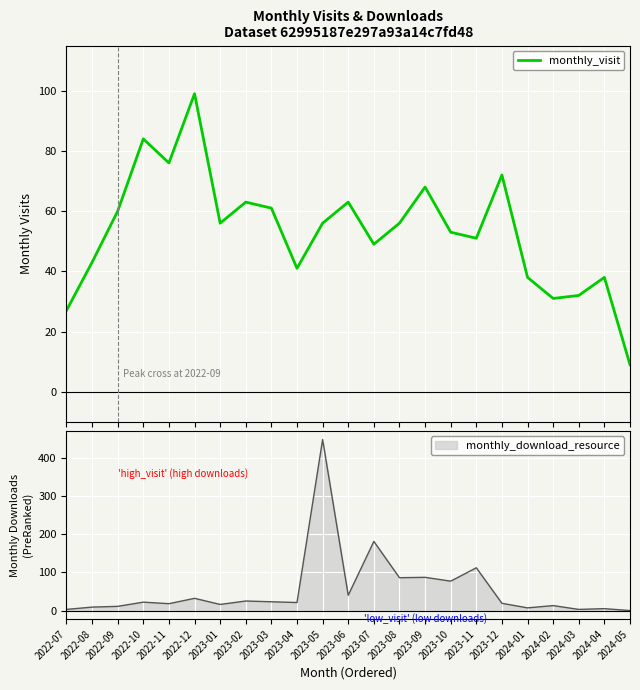

Is it true that the value at 2022-08 is 43?

True